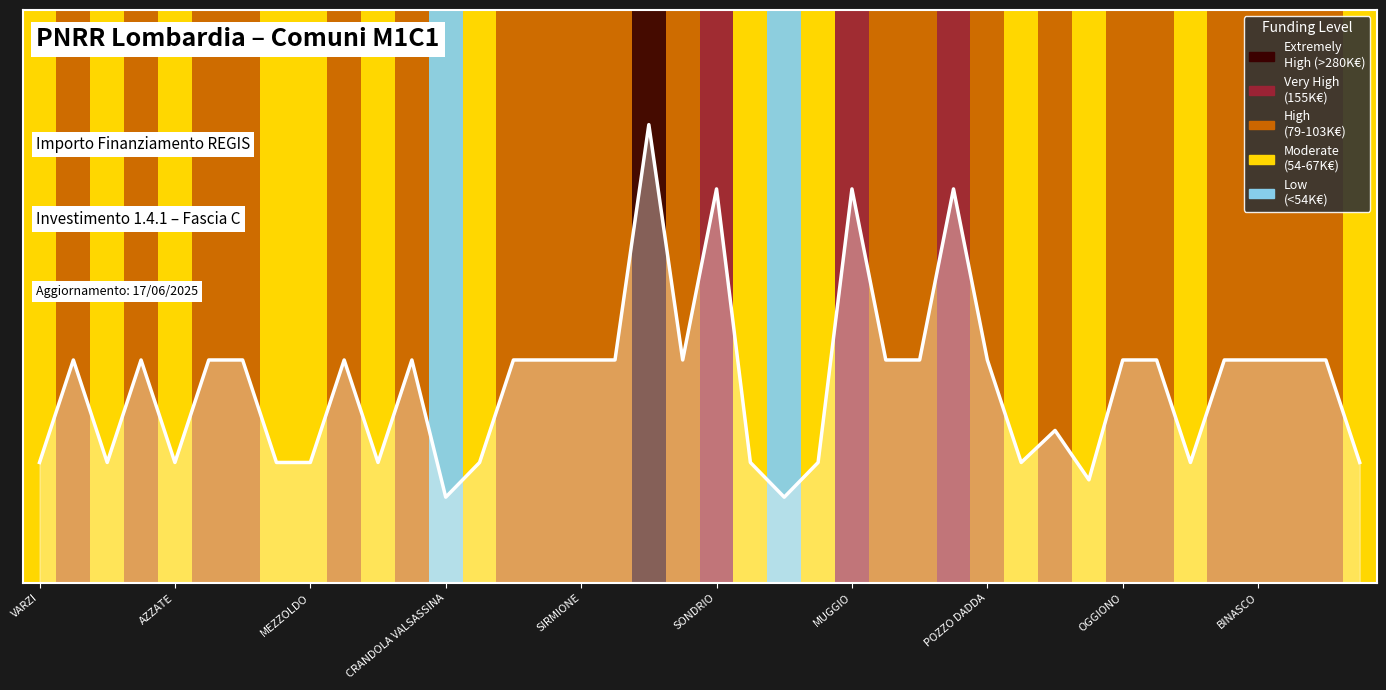

Is this an area chart (filled region under the line)?

Yes